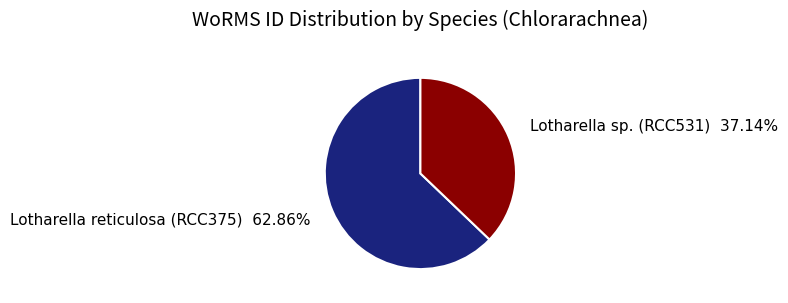

The Lotharella reticulosa (RCC375) slice represents 63% of the pie. True or false?

True